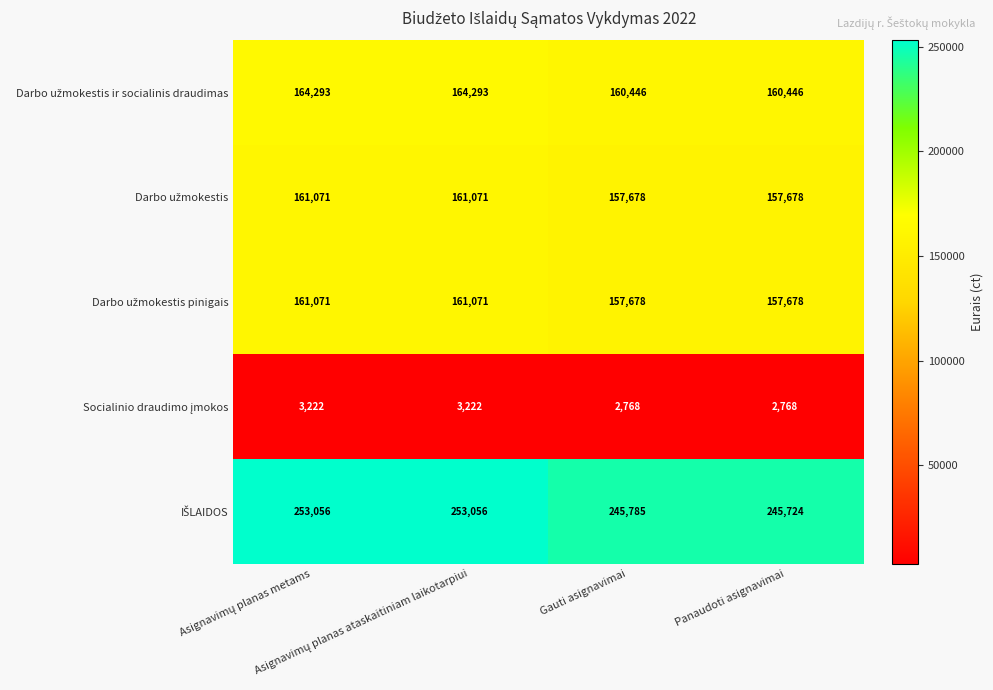

What is the maximum value shown in the chart?

253056